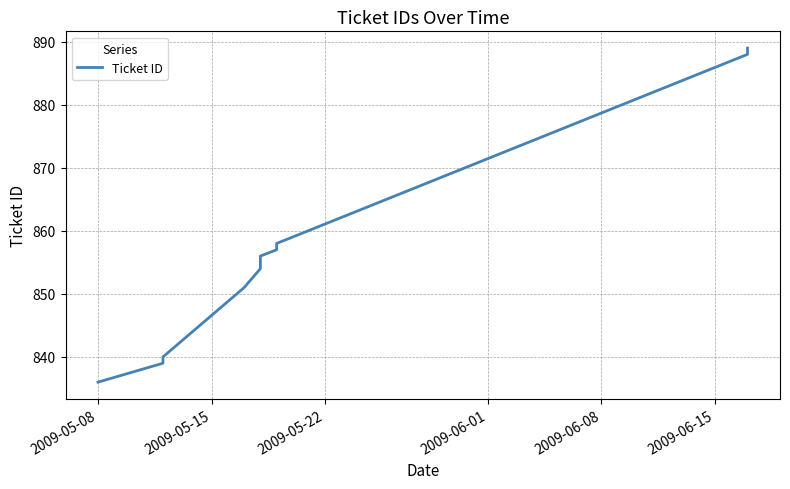

What is the ratio of the value at 2009-05-15 to the value at 2009-06-15?

1.0